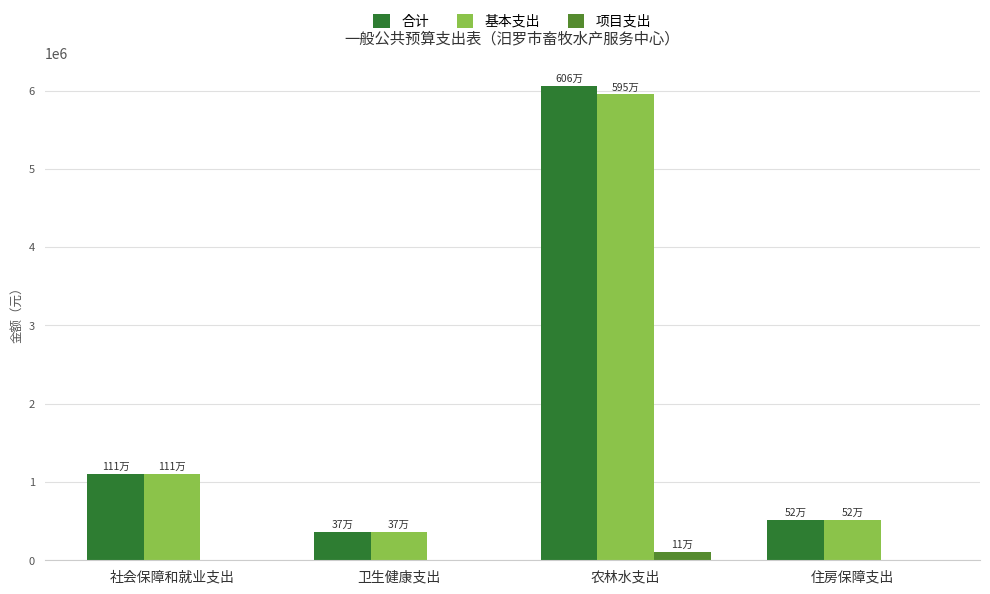

What is the total value across all series at 卫生健康支出?

733139.3